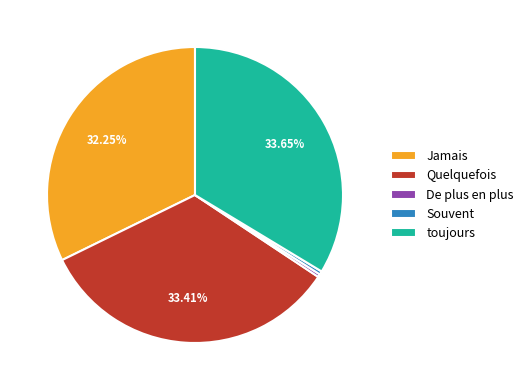

Does any single category account for the majority?

No